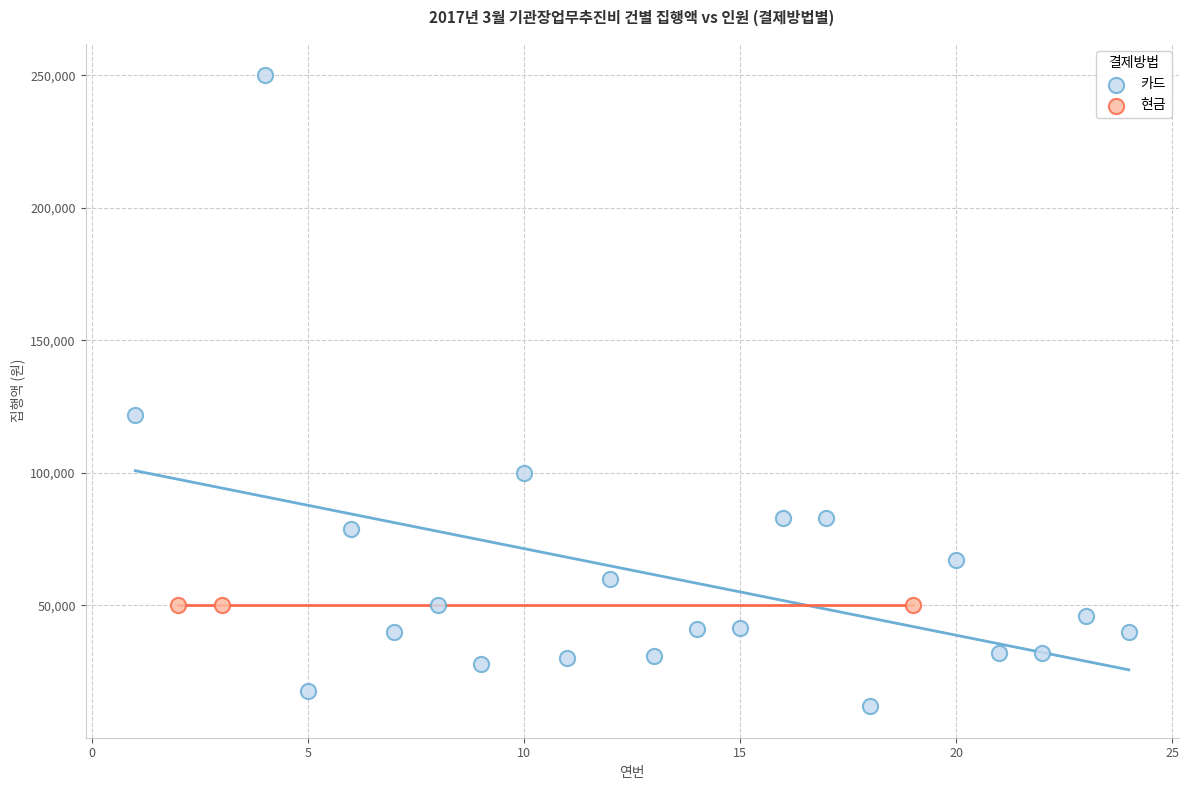

Which series contains the lowest Y value?

카드